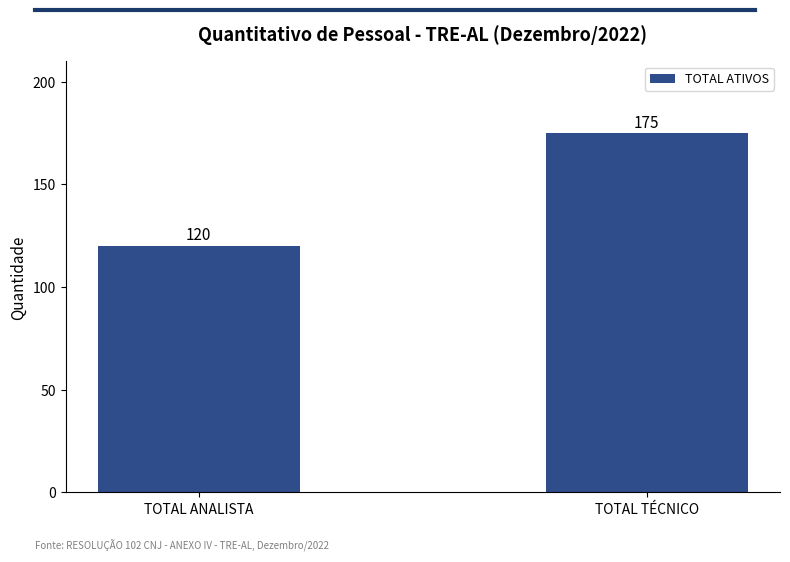

List the labels in order of value, smallest first.

TOTAL ANALISTA, TOTAL TÉCNICO